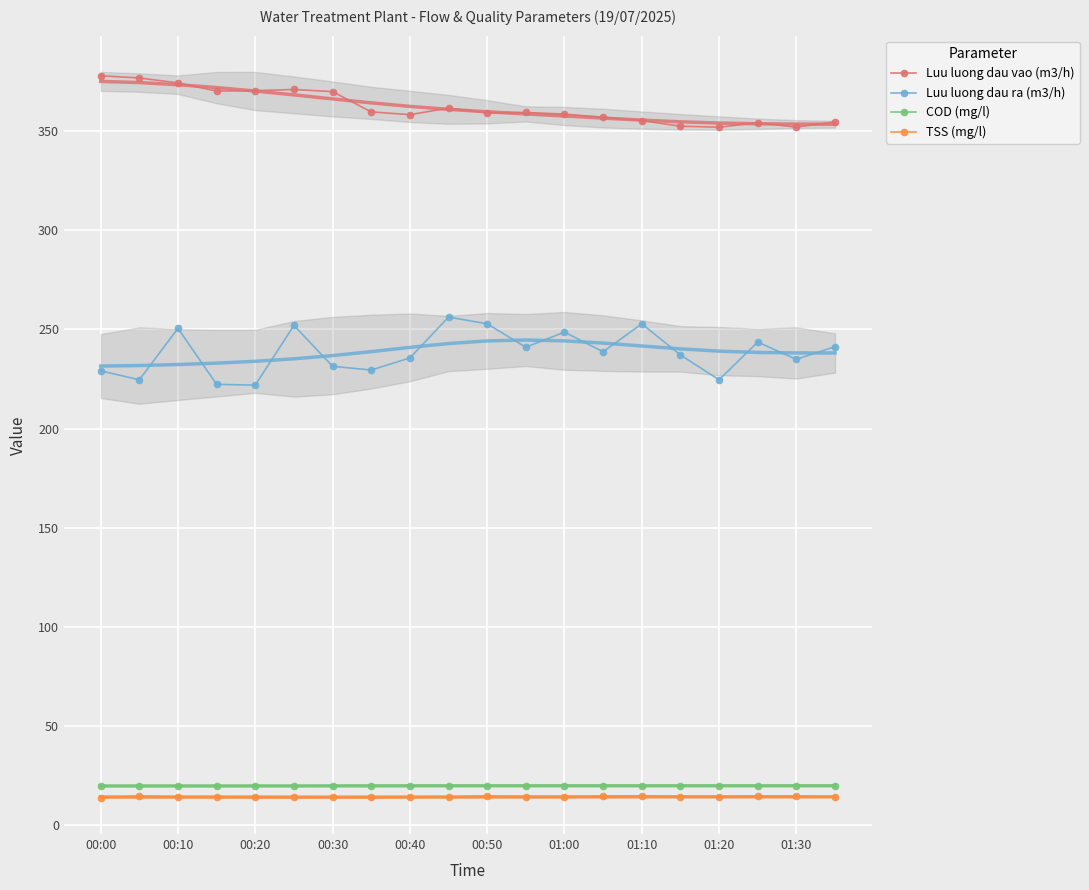

True or false: COD (mg/l) has a value of 20.0 at 00:50.

True